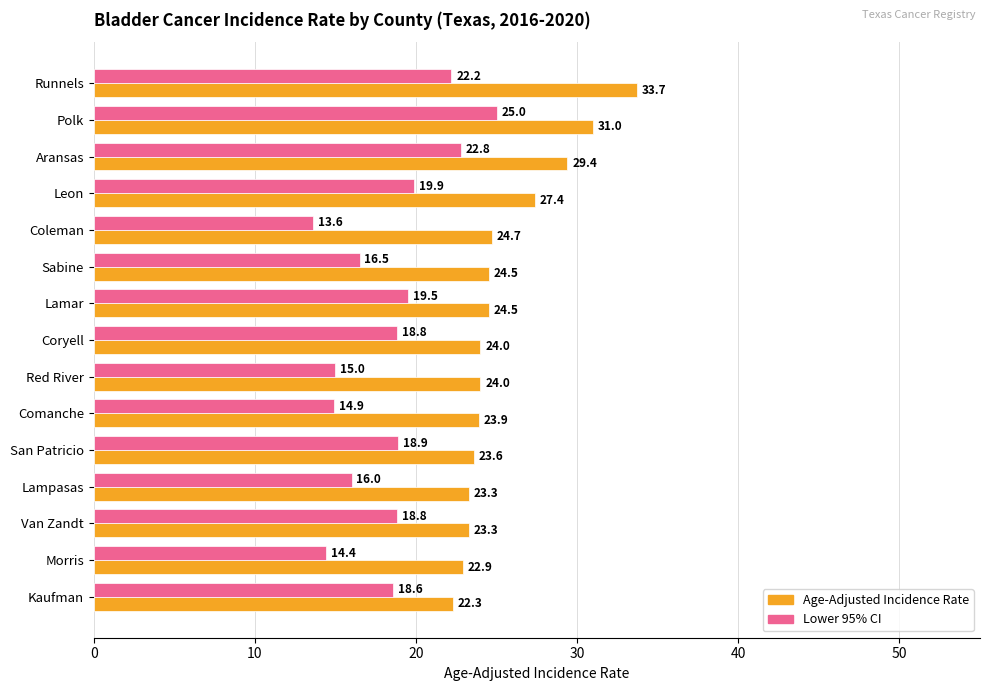

The Age-Adjusted Incidence Rate series shows 36.7 at Red River. True or false?

False